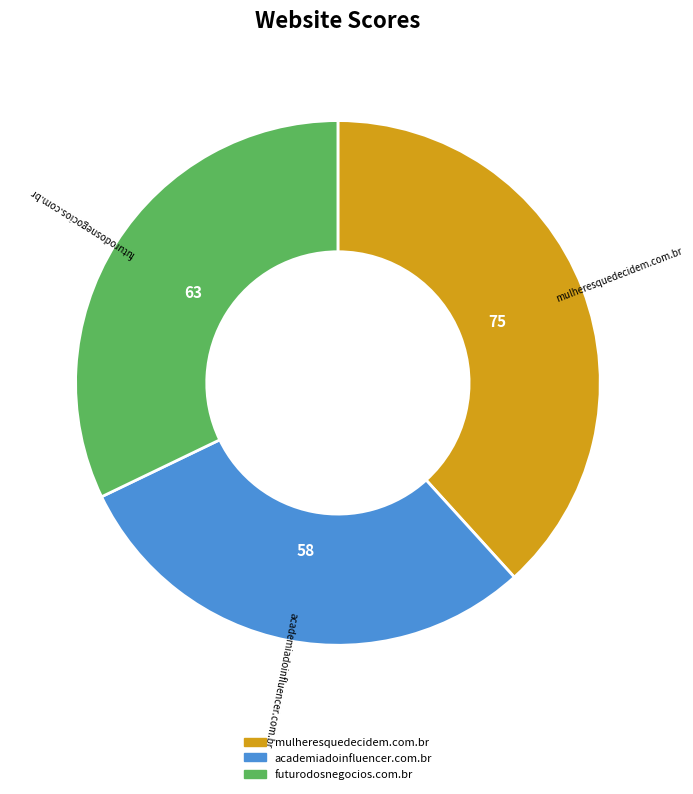

Approximately how many times larger is the value at futurodosnegocios.com.br compared to academiadoinfluencer.com.br?

1.1